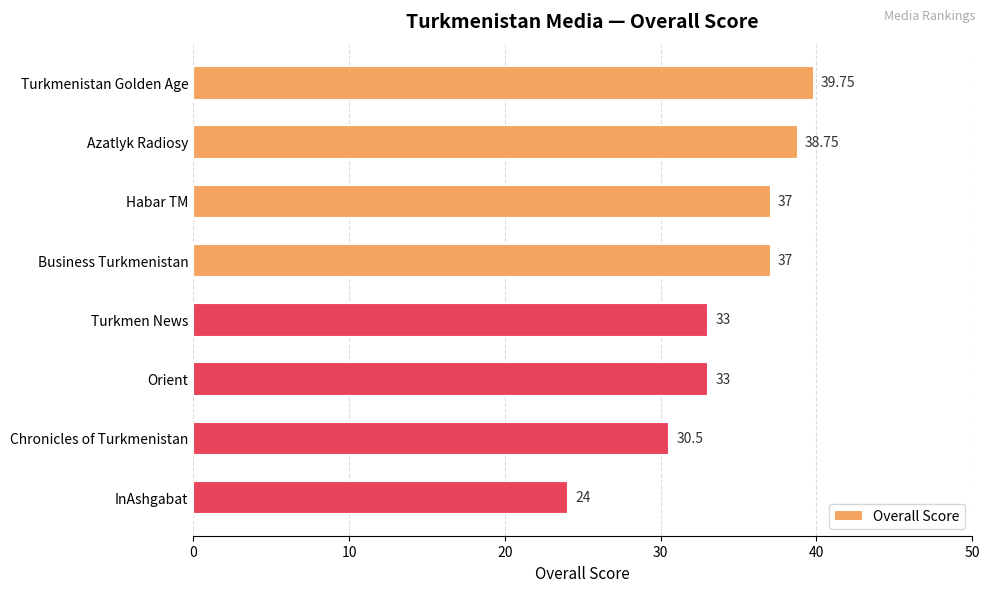

What is the label of the 3rd bar from the bottom?

Orient